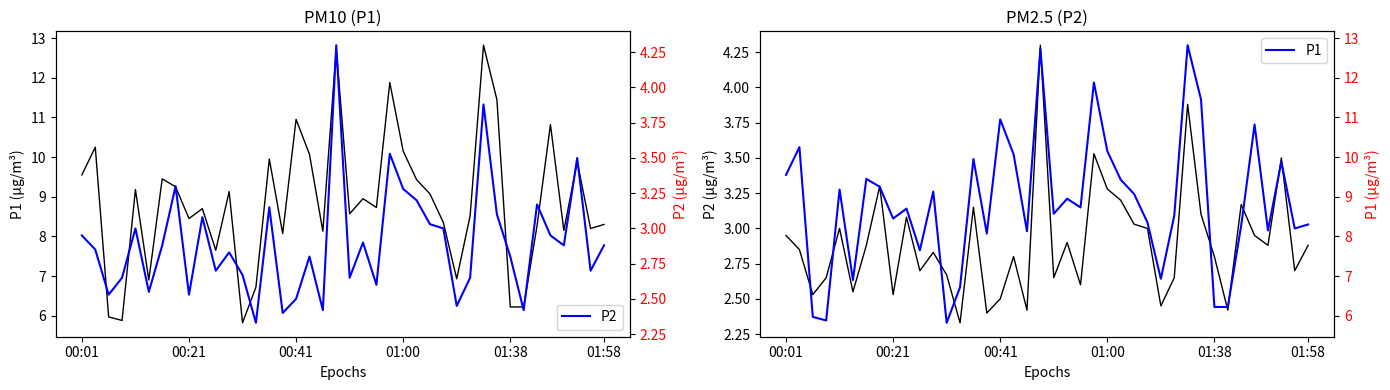

Reading left to right, extract all data points from this chart.

P1: 9.6	10.2	6.0	5.9	9.2	6.9	9.4	9.2	8.4	8.7	7.7	9.1	5.8	6.7	9.9	8.1	10.9	10.1	8.1	12.7	8.6	8.9	8.7	11.9	10.2	9.4	9.1	8.3	6.9	8.5	12.8	11.4	6.2	6.2	8.3	10.8	8.2	9.9	8.2	8.3
P2: 3.0	2.9	2.5	2.6	3.0	2.5	2.9	3.3	2.5	3.1	2.7	2.8	2.7	2.3	3.1	2.4	2.5	2.8	2.4	4.3	2.6	2.9	2.6	3.5	3.3	3.2	3.0	3.0	2.5	2.6	3.9	3.1	2.8	2.4	3.2	3.0	2.9	3.5	2.7	2.9